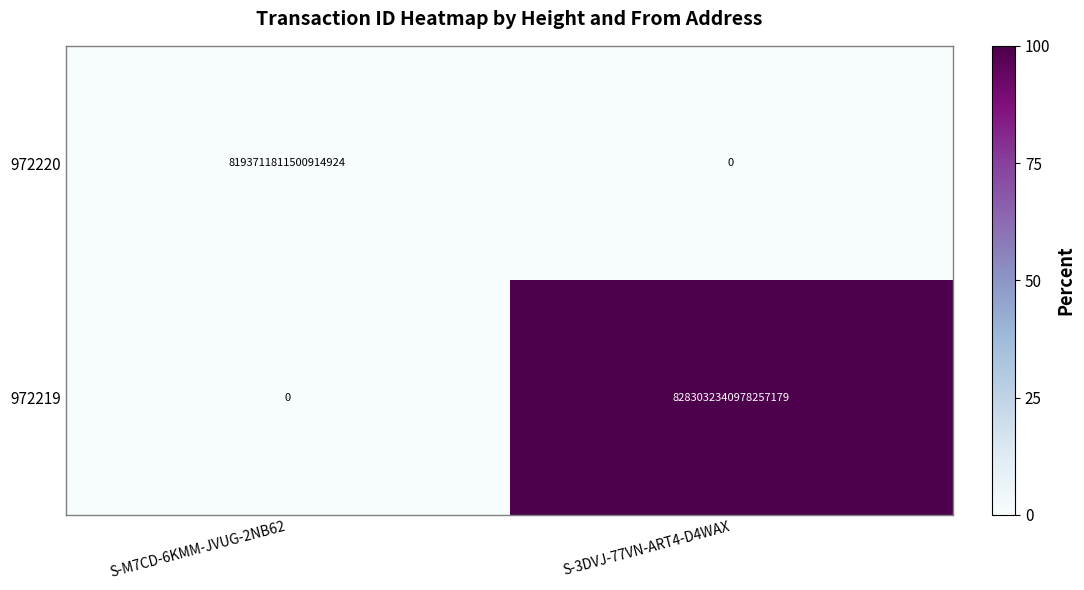

True or false: 972219 has a value of 4818368716047449088 at S-M7CD-6KMM-JVUG-2NB62.

False